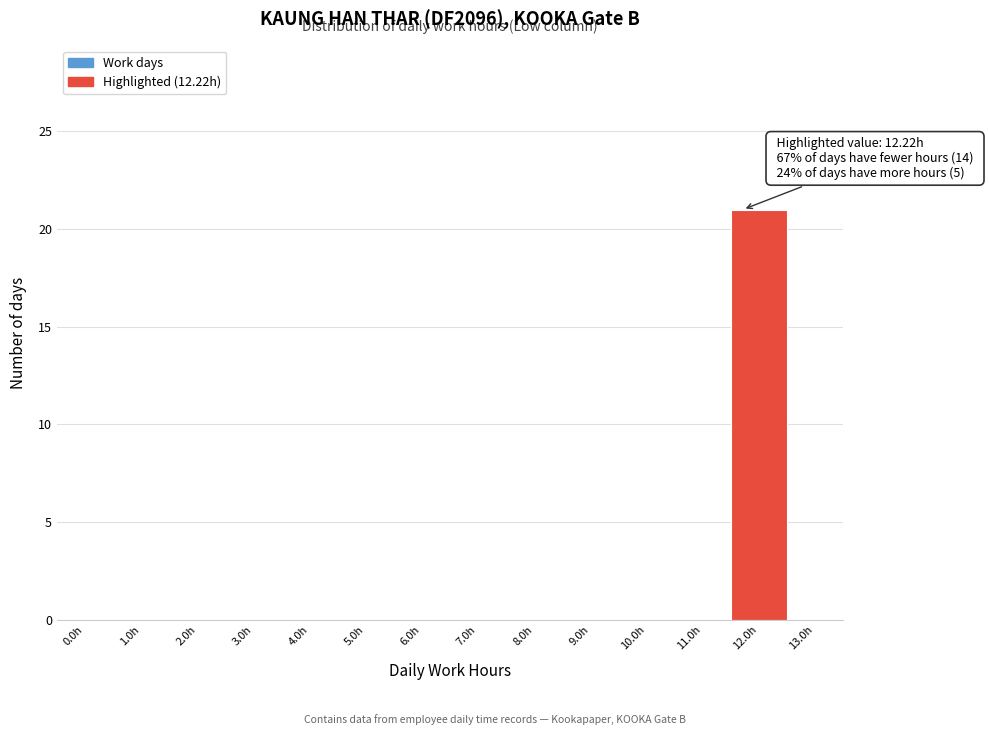

Reading right to left, transcribe all the data shown in this chart.

13.0h=0	12.0h=21	11.0h=0	10.0h=0	9.0h=0	8.0h=0	7.0h=0	6.0h=0	5.0h=0	4.0h=0	3.0h=0	2.0h=0	1.0h=0	0.0h=0